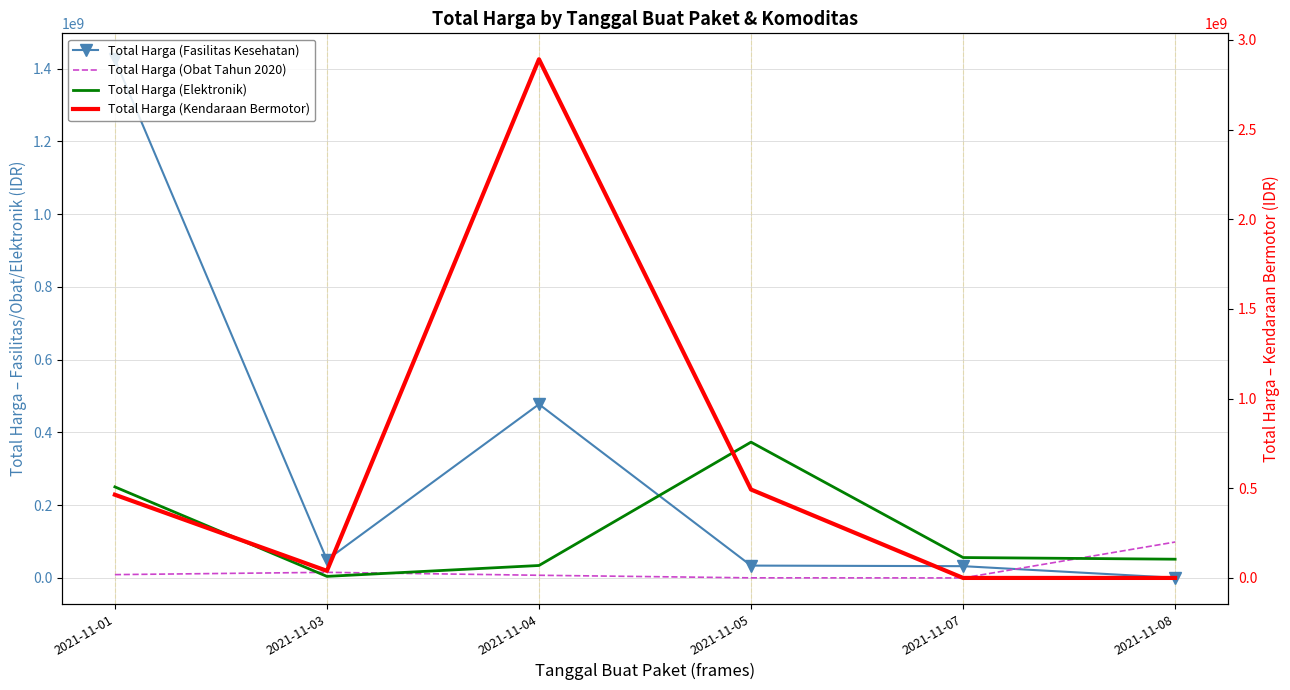

The Total Harga (Obat Tahun 2020) series shows 4512437 at 2021-11-04. True or false?

False